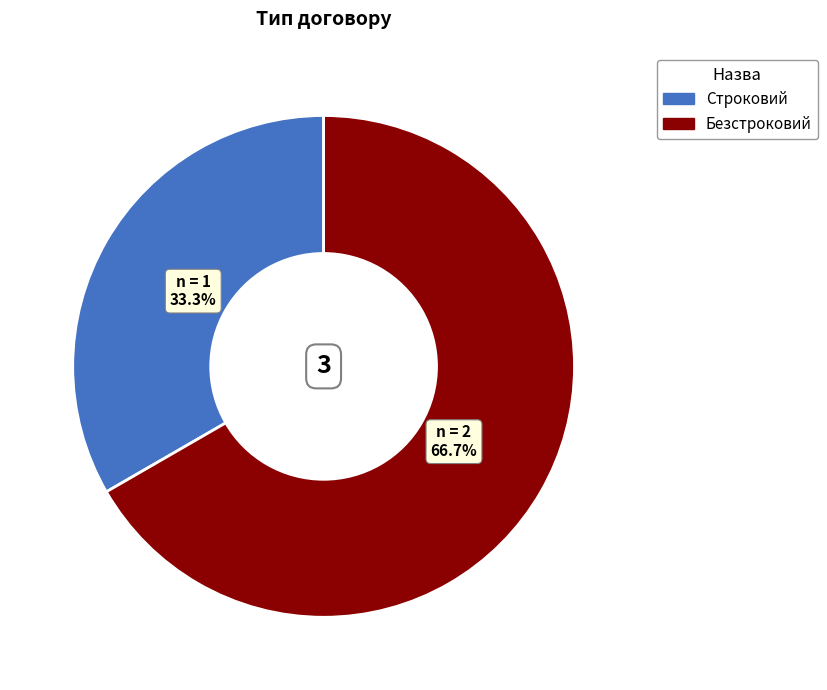

Is there any slice that represents more than half of the pie?

Yes